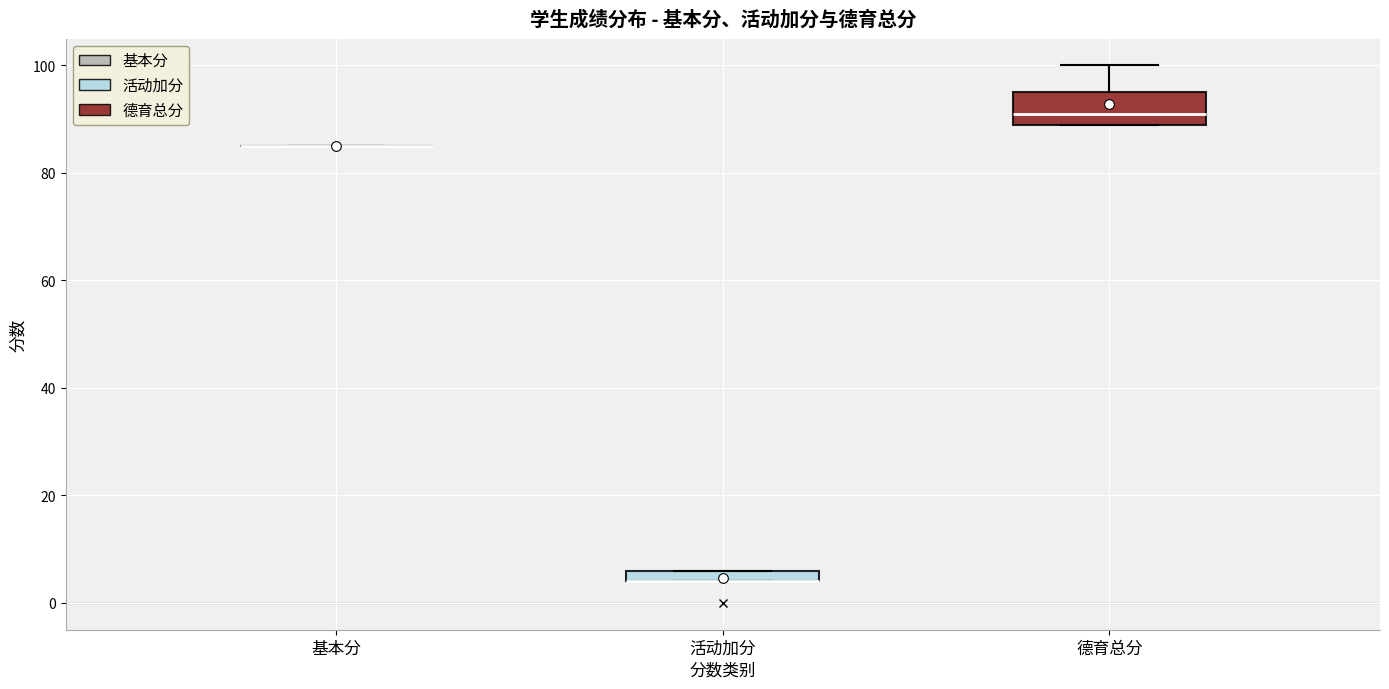

Where is the lower edge of the box for 活动加分 on the y-axis? The values are not printed on the chart, so give them approximately, as read against the axis.

4